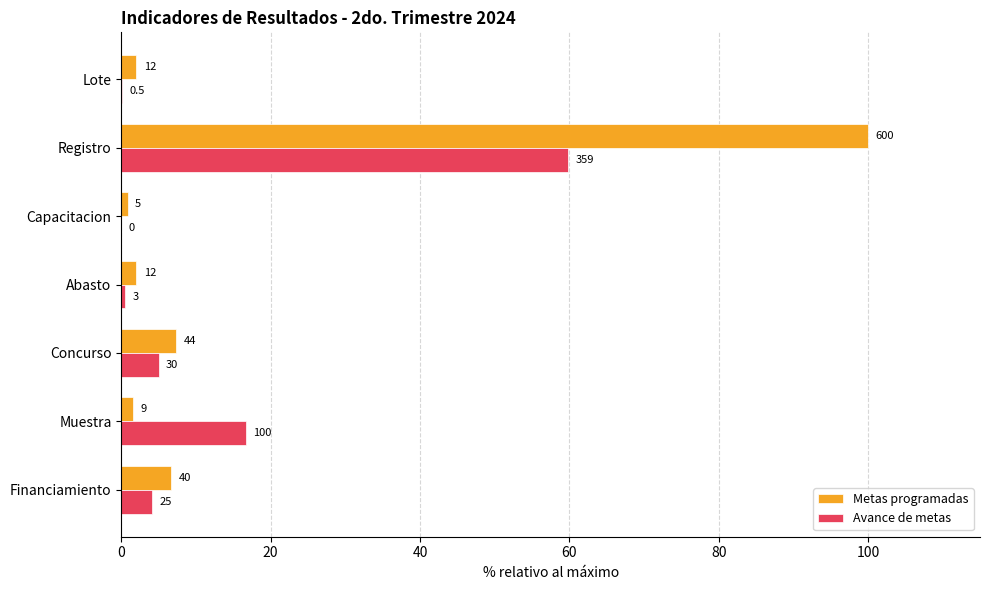

What is the difference between the second highest and second lowest values in the Avance de metas series?

16.6